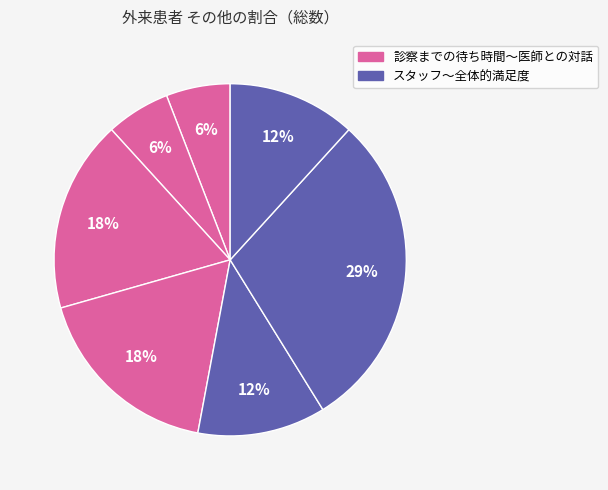

To the nearest percent, what is the average slice percentage?

14%